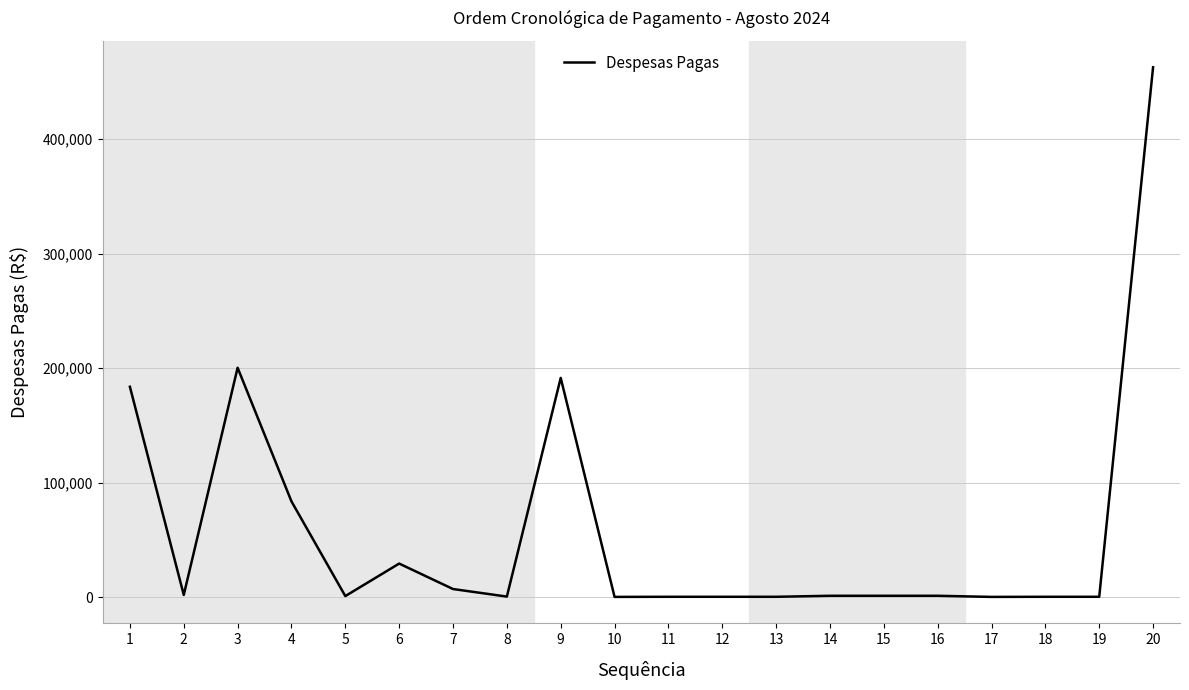

What is the difference between the maximum and minimum values?

462818.9